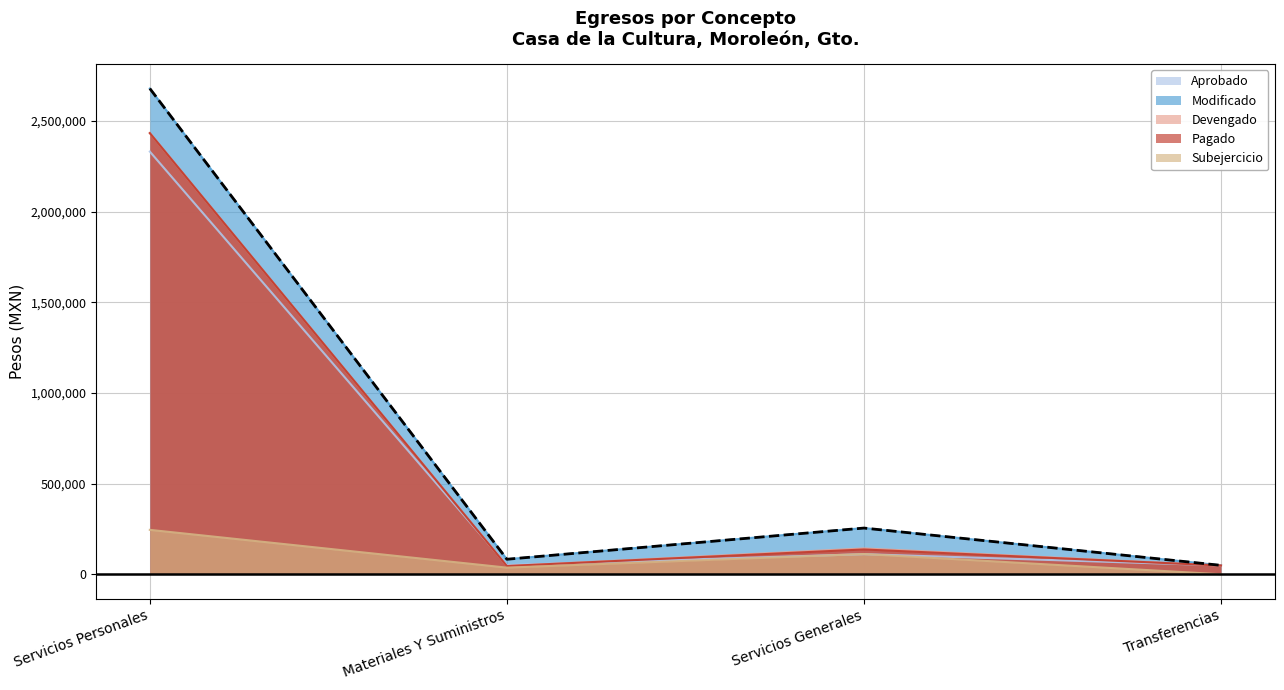

True or false: the data shows 27213.0 at Materiales Y Suministros.

False